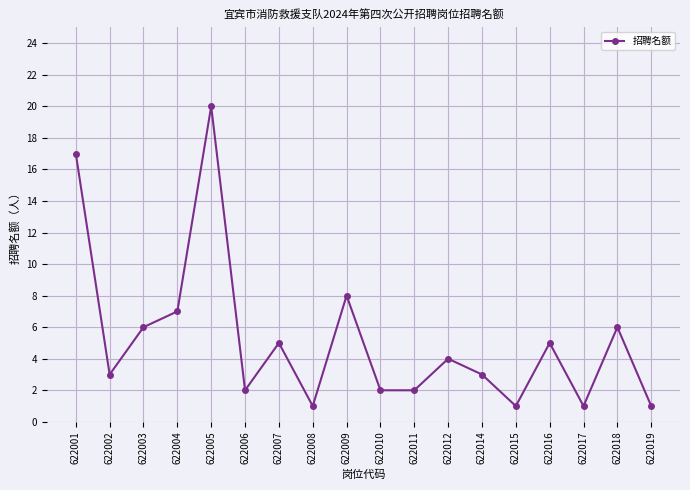

What is the sum of the values at 622002 and 622017?

4